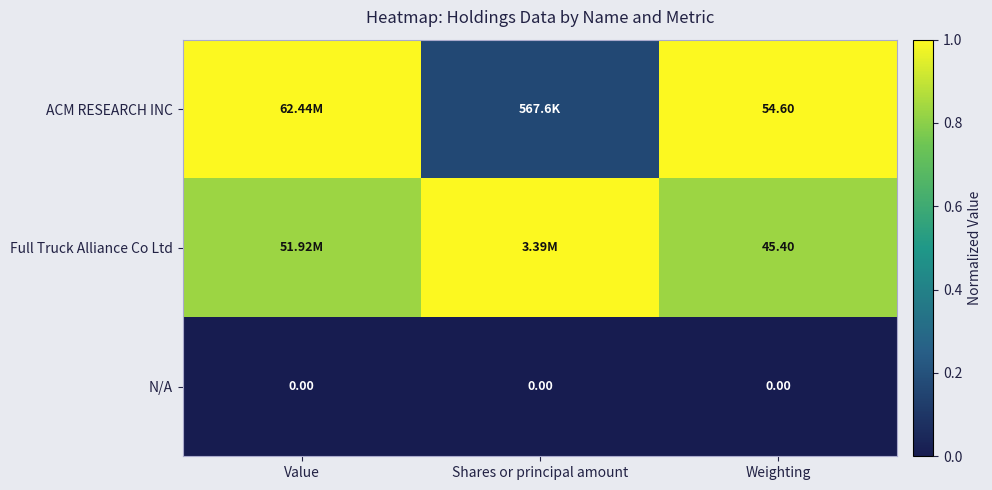

Which label corresponds to the largest value in the chart?

Value